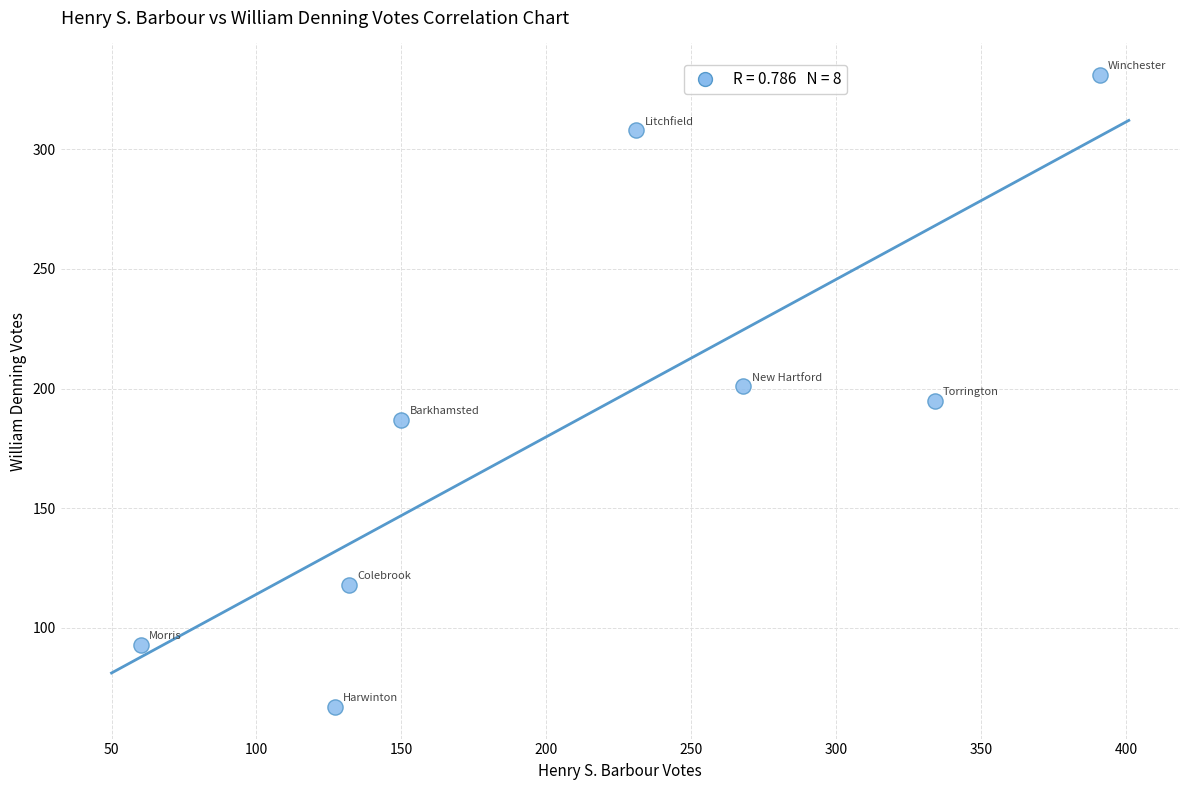

What is the range of Y values (max minus min)?

264